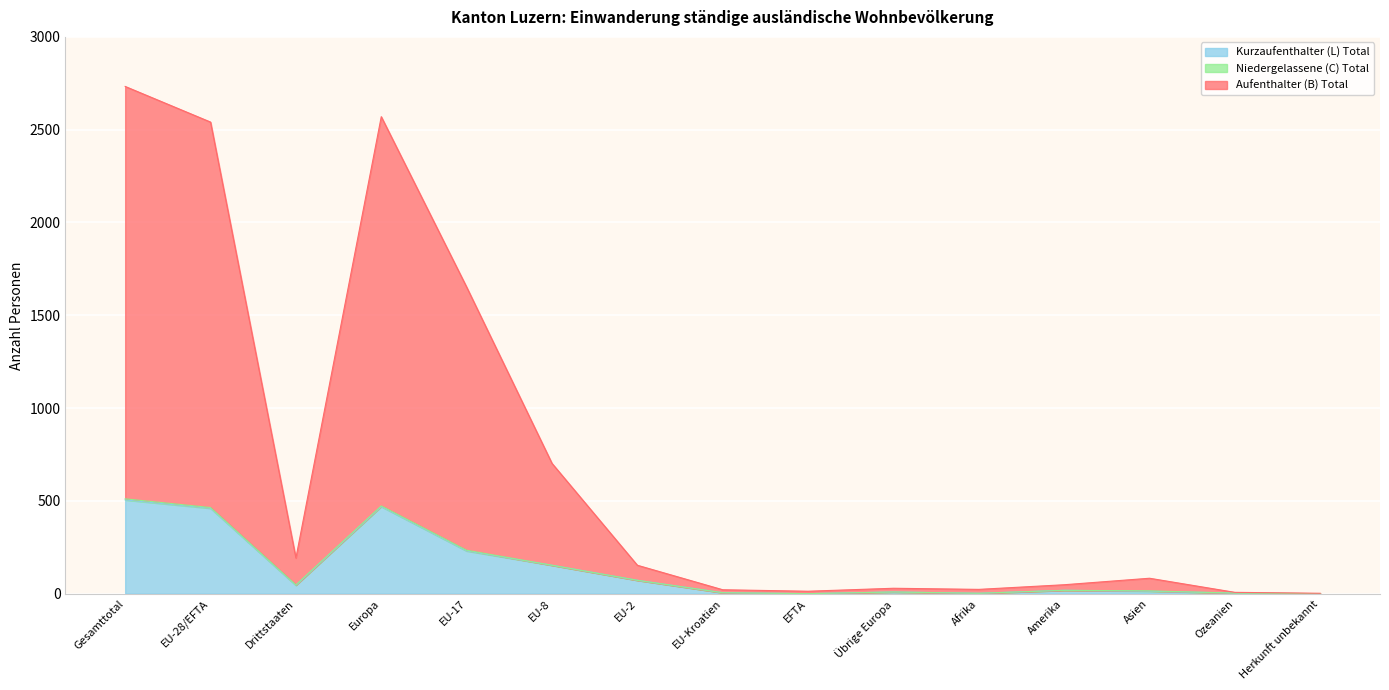

How many data points in Aufenthalter (B) Total are above 83?

7